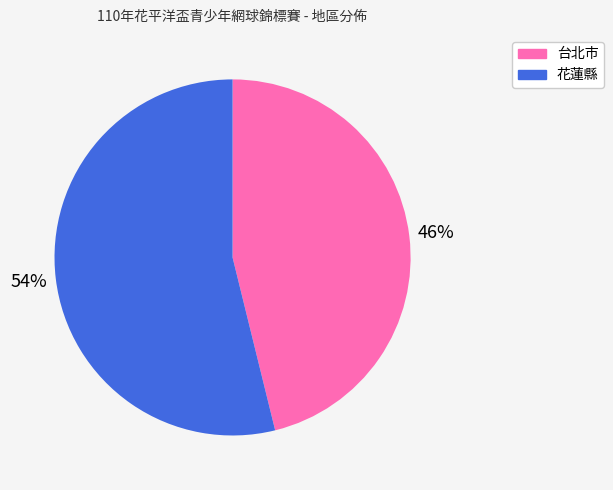

Which category has the biggest portion of the pie?

花蓮縣